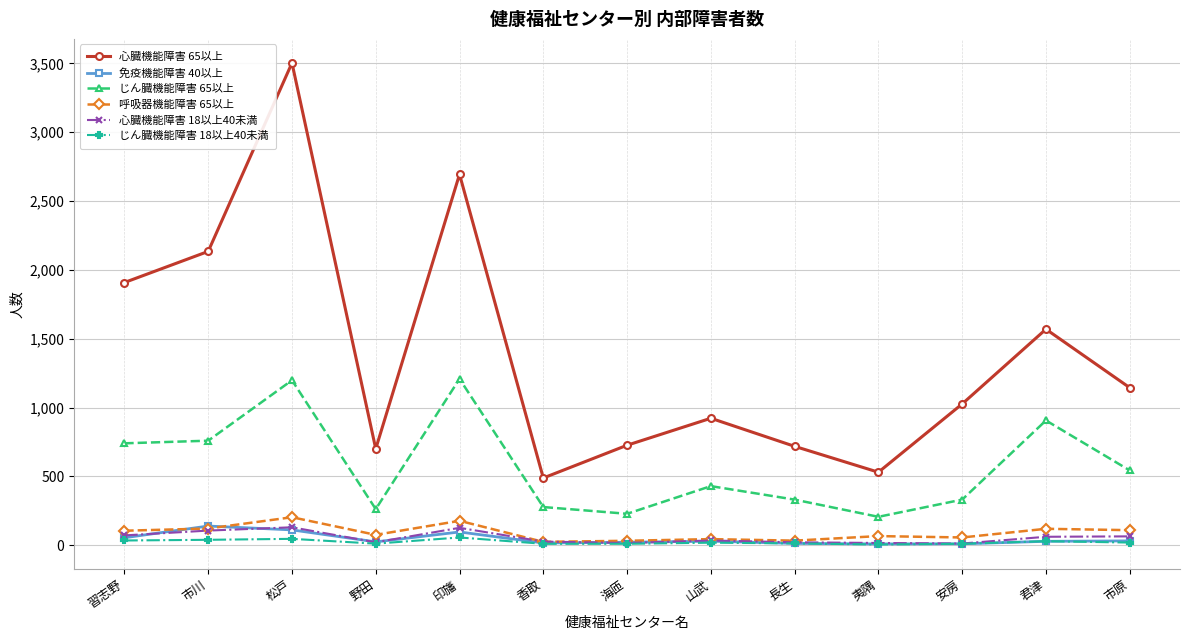

True or false: 免疫機能障害 40以上 and 心臓機能障害 65以上 intersect in this chart.

False